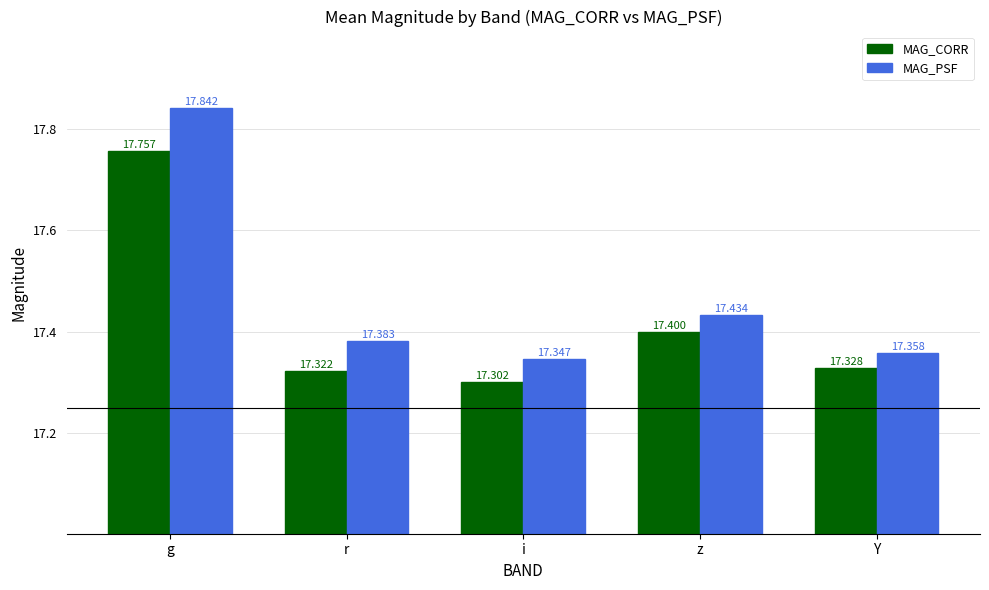

Reading right to left, list all the values displayed in this chart.

MAG_CORR: 17.3	17.4	17.3	17.3	17.8
MAG_PSF: 17.4	17.4	17.3	17.4	17.8